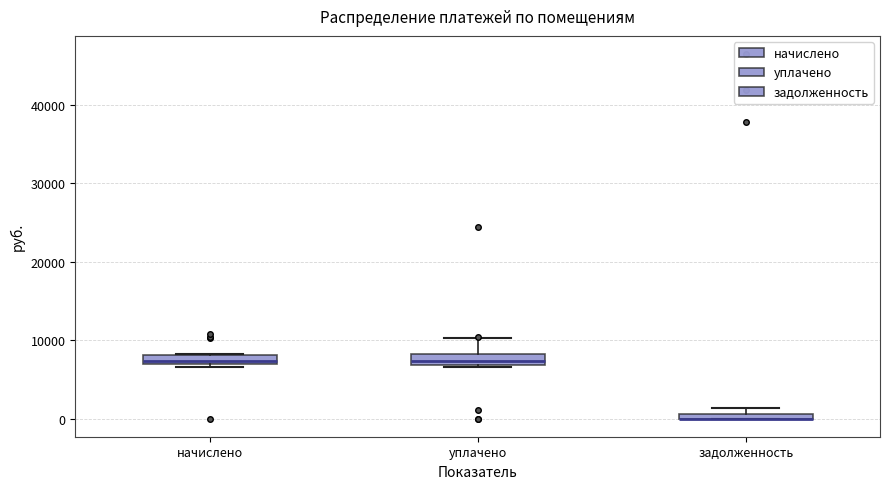

Where is the upper edge of the box for задолженность on the y-axis? The values are not printed on the chart, so give them approximately, as read against the axis.

1000